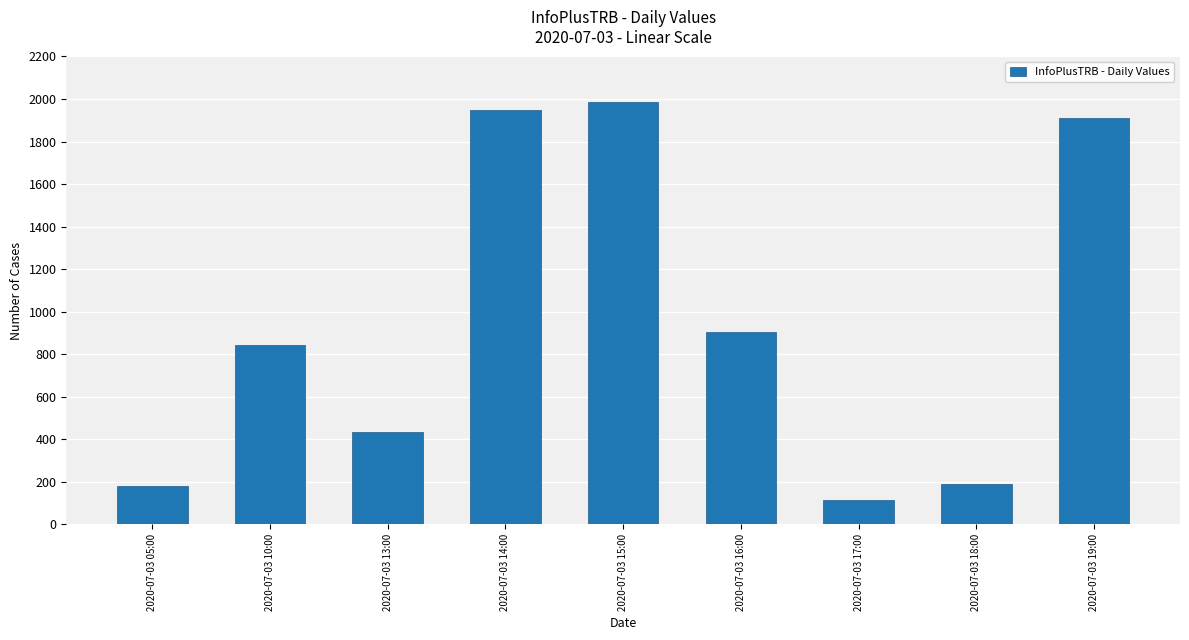

What is the change in value from 2020-07-03 13:00 to 2020-07-03 16:00?

+466